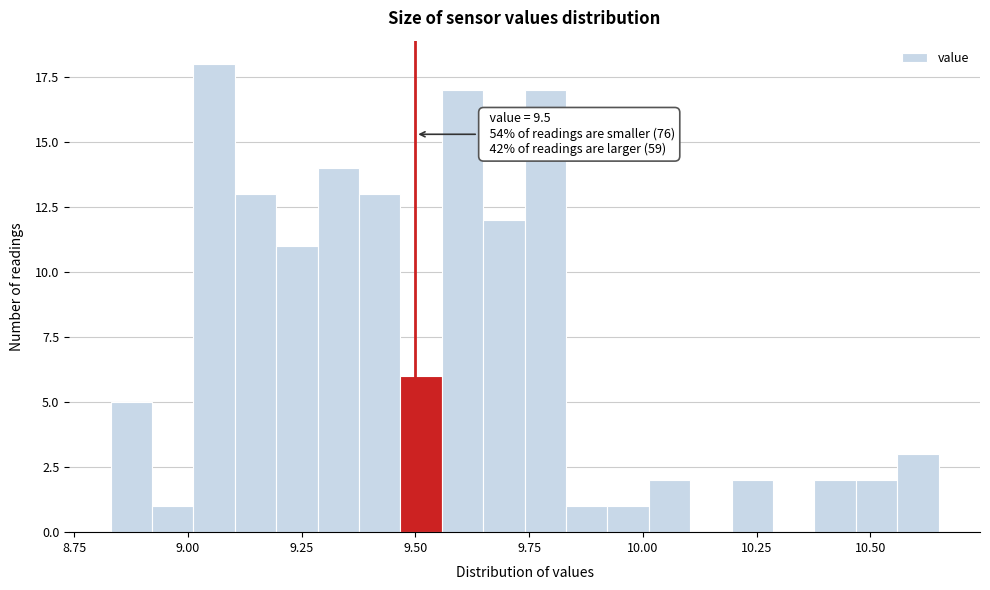

Around what value on the x-axis is the tallest bar? Give the approximate position of its centre, as read against the axis.

9.05